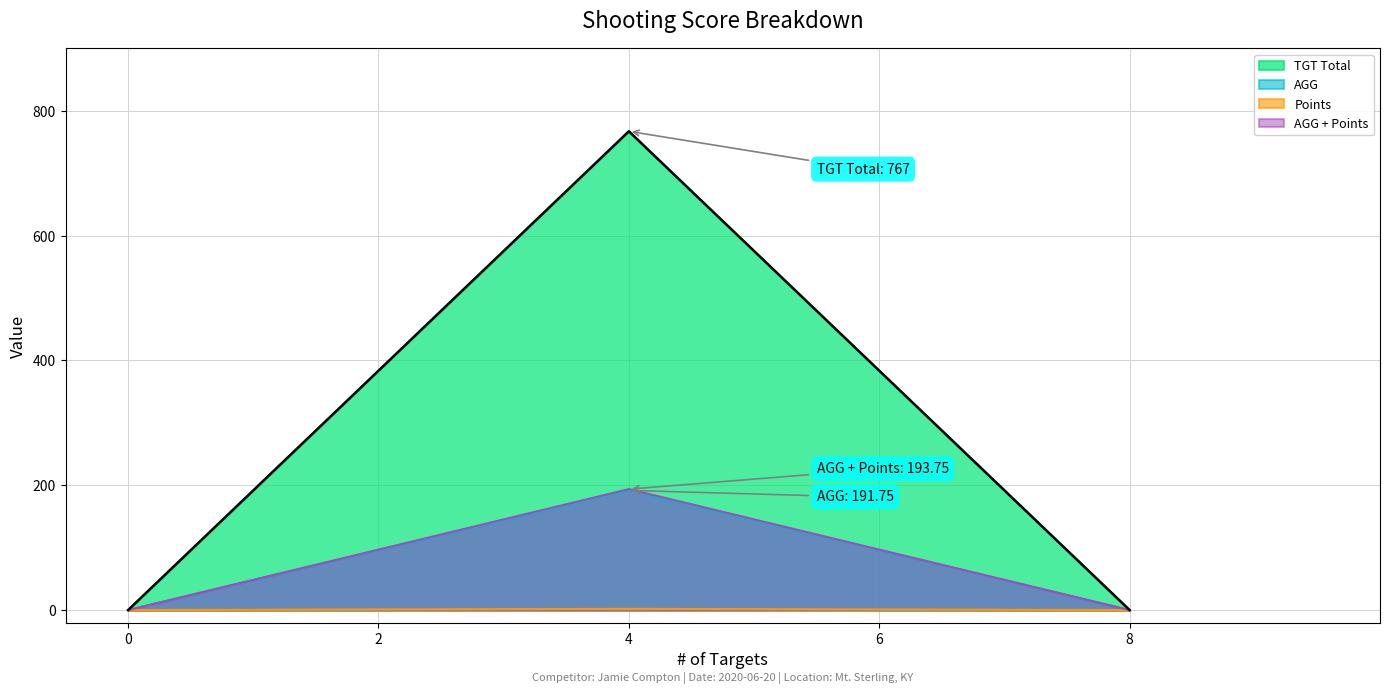

Count the values in the range 0 to 767.

3